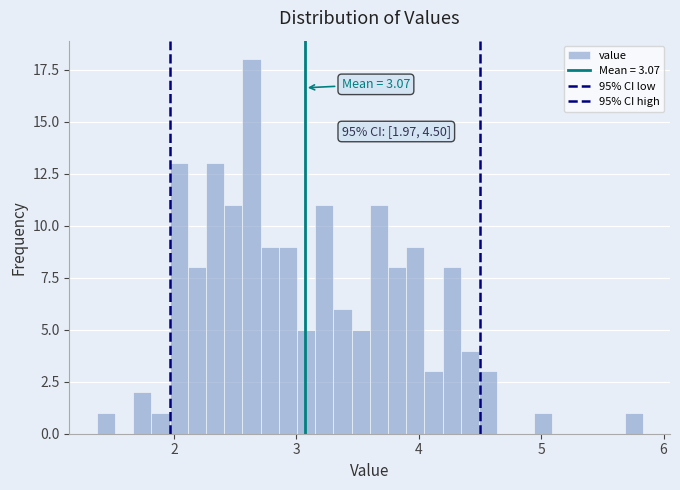

Around what value on the x-axis is the tallest bar? Give the approximate position of its centre, as read against the axis.

2.6